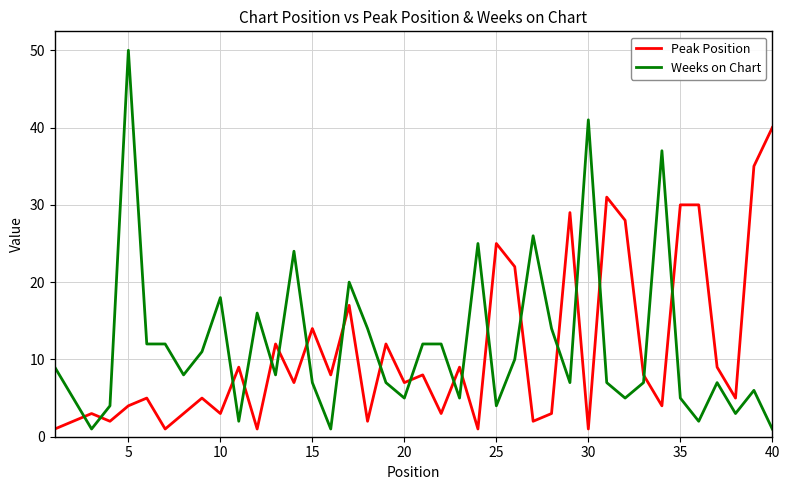

What is the average value of the Peak Position series?

11